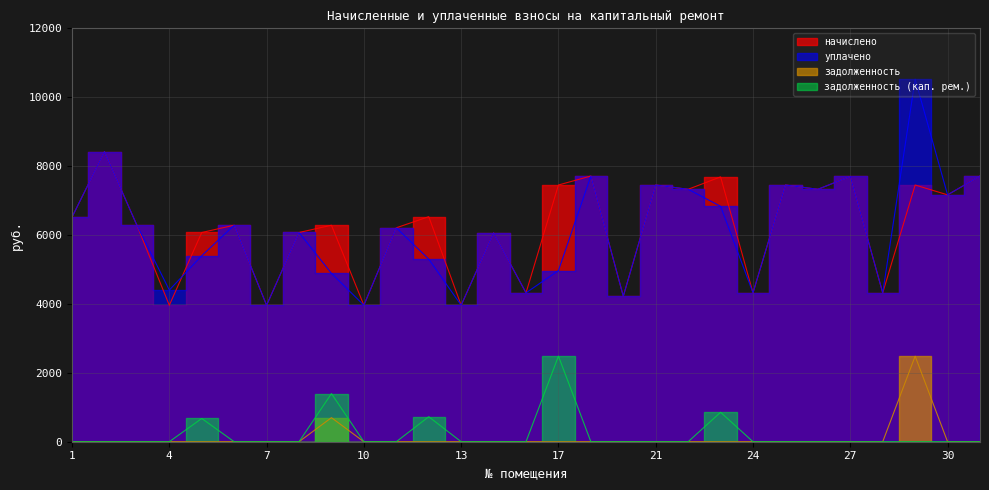

What is the total value across all series at 16?

8644.3